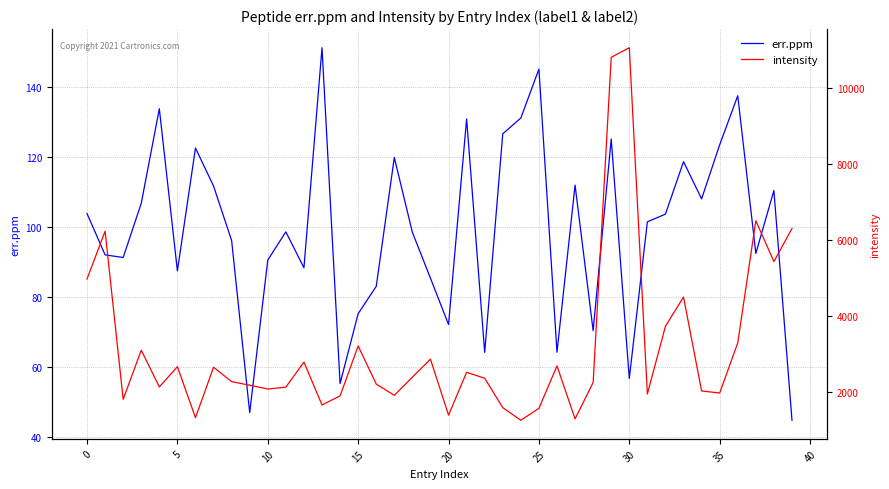

How many interior local peaks does the err.ppm series have?

12